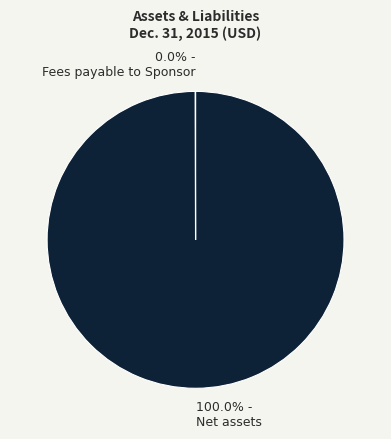

Does 100.0% - Net assets represent more than half of the total?

Yes